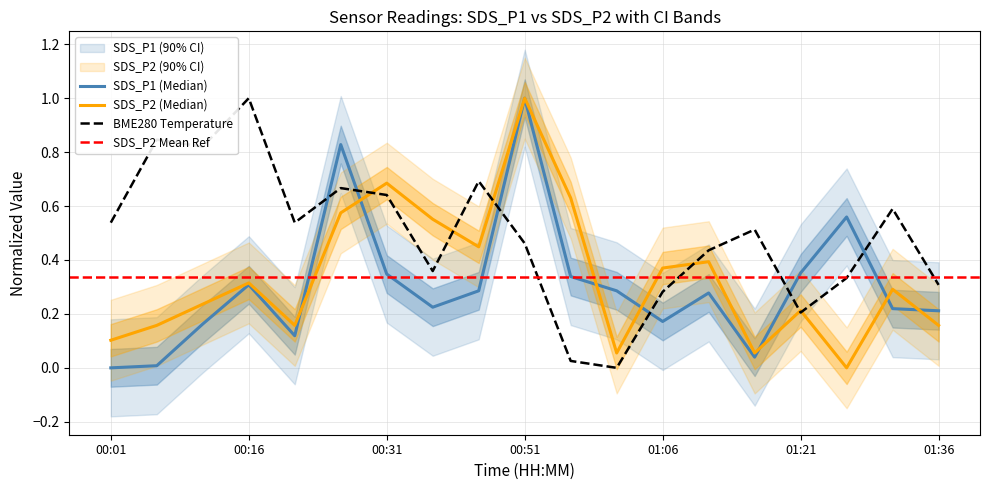

Is it true that BME280 Temperature equals 0.1 at 01:21?

False